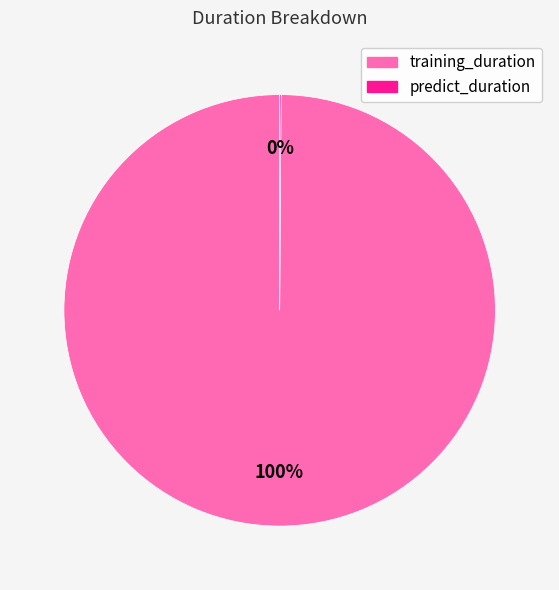

Does training_duration represent more than half of the total?

Yes